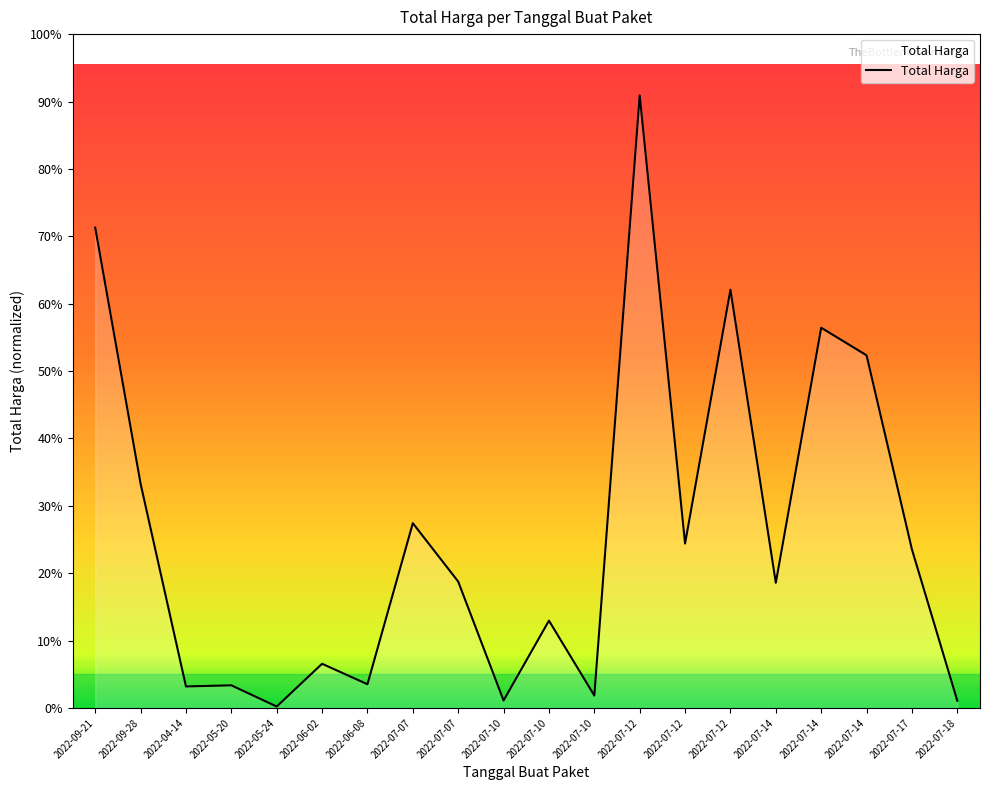

What is the maximum value shown in the chart?

1093846000